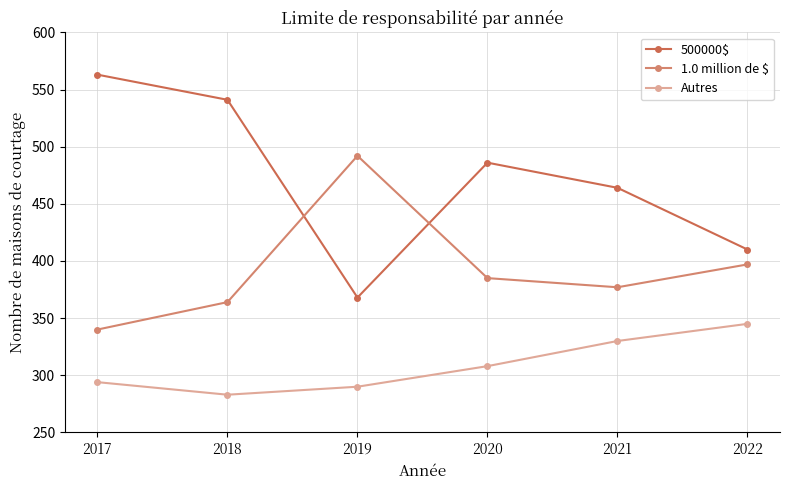

How many lines are shown in the chart?

3